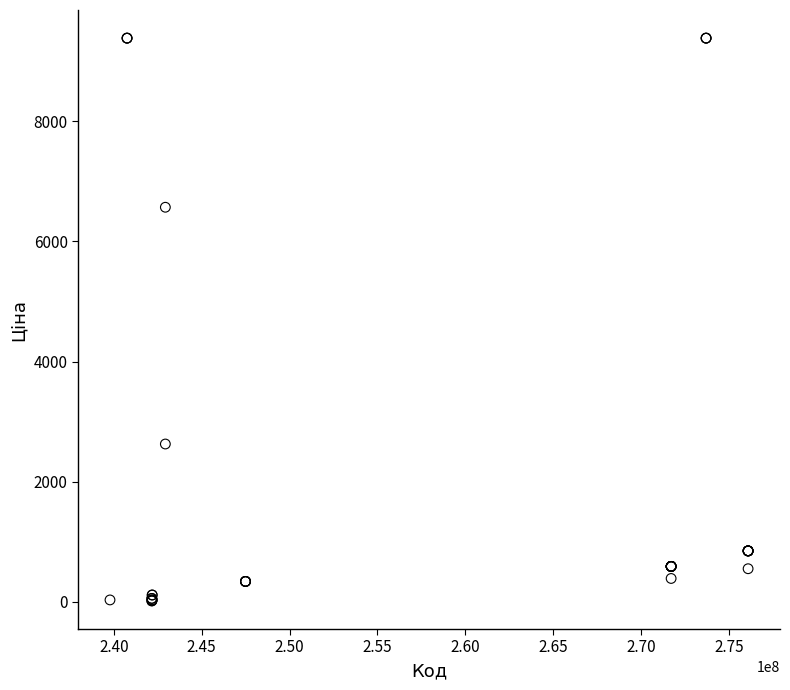

What Y value in the scatter plot is closest to 4699?

6568.8